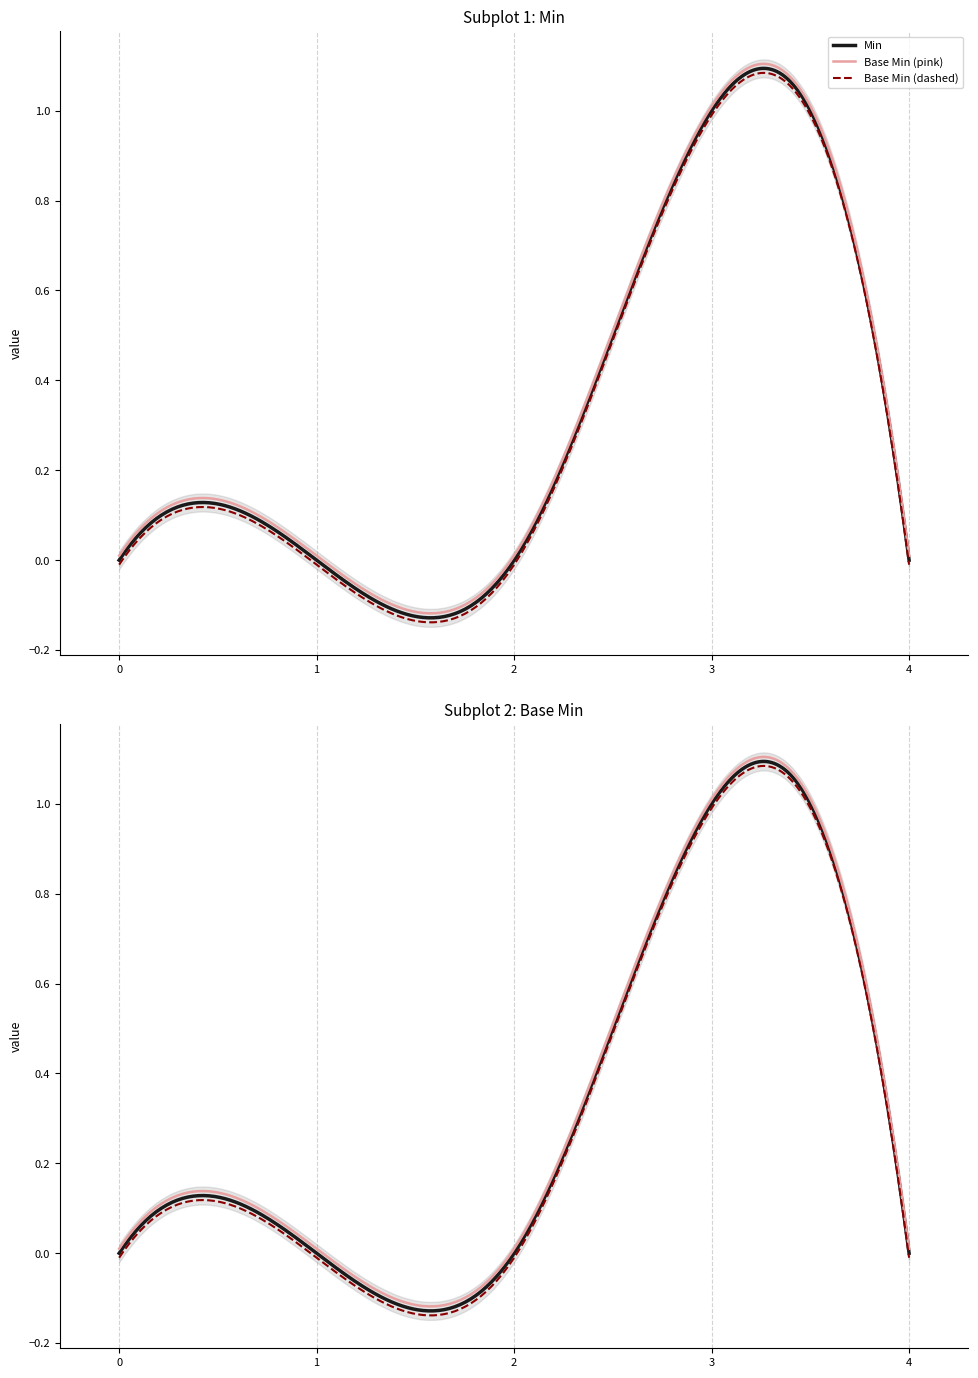

Reading left to right, what are all the values shown in this chart?

Min: 0	0	0	1	0
Base Min: 0	0	0	1	0